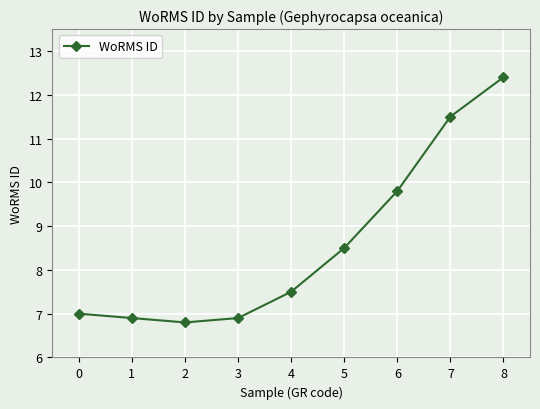

Approximately how many times larger is the value at 7 compared to 5?

1.4